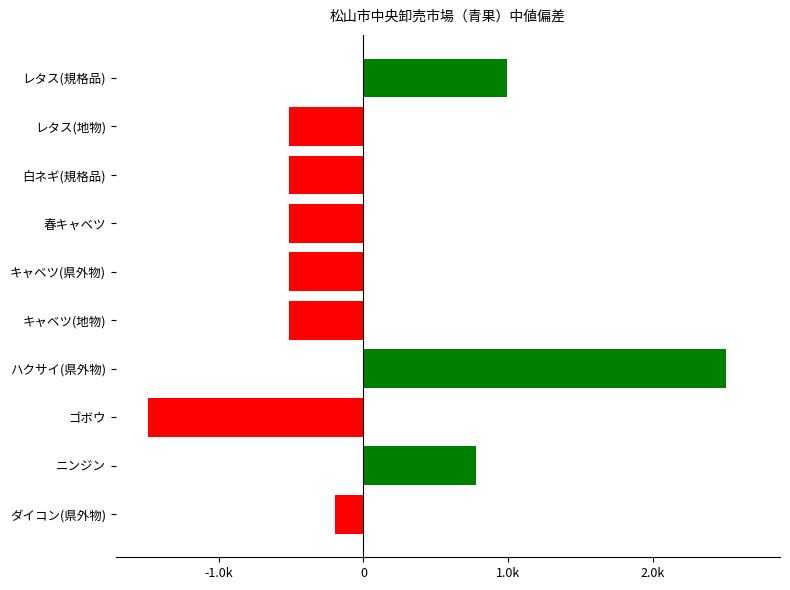

What is the difference between the maximum and second lowest values?

3024.0